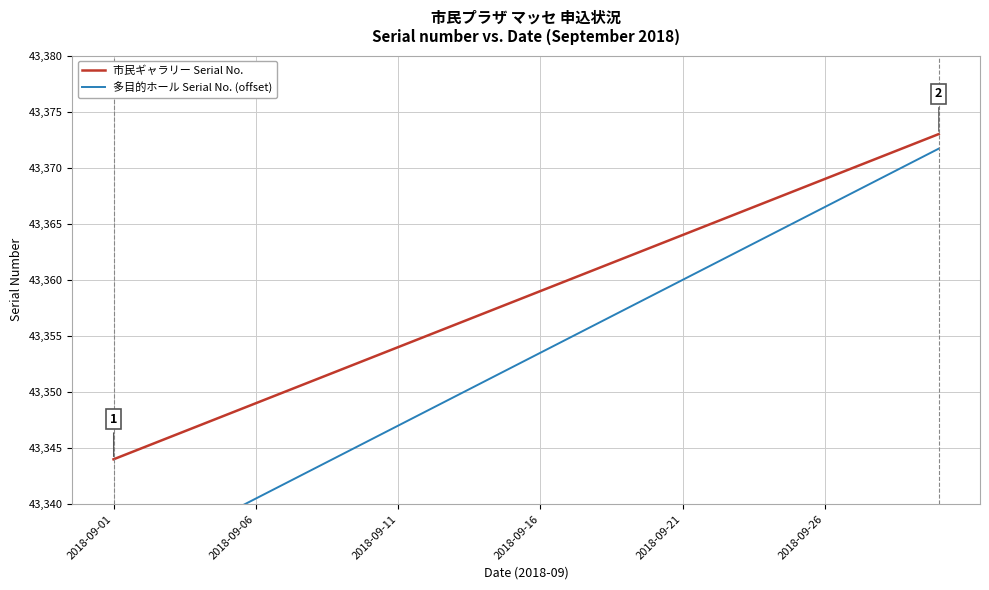

At which category is the sum across all series the highest?

29